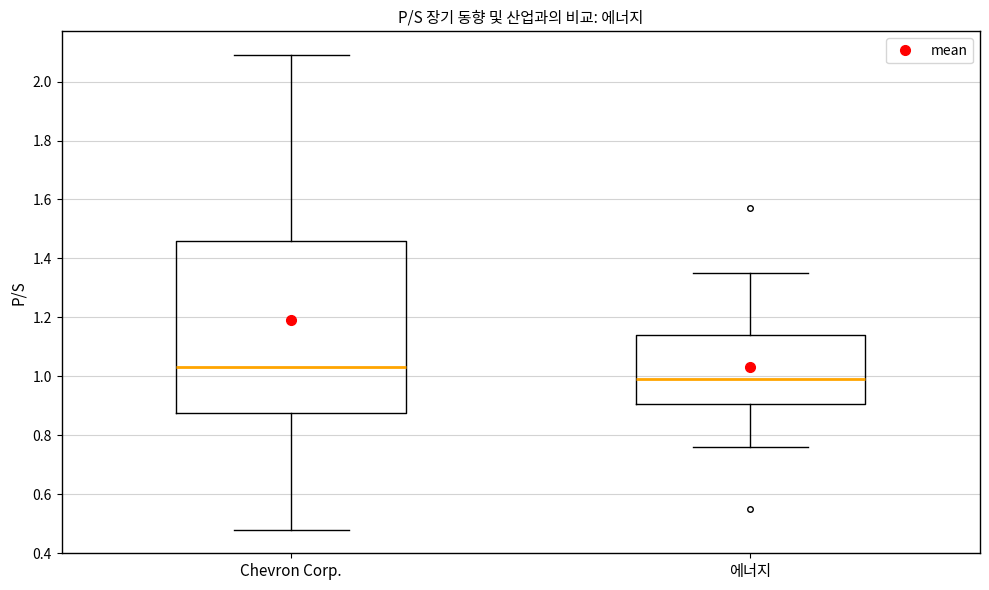

Which box's median line is the lowest?

에너지